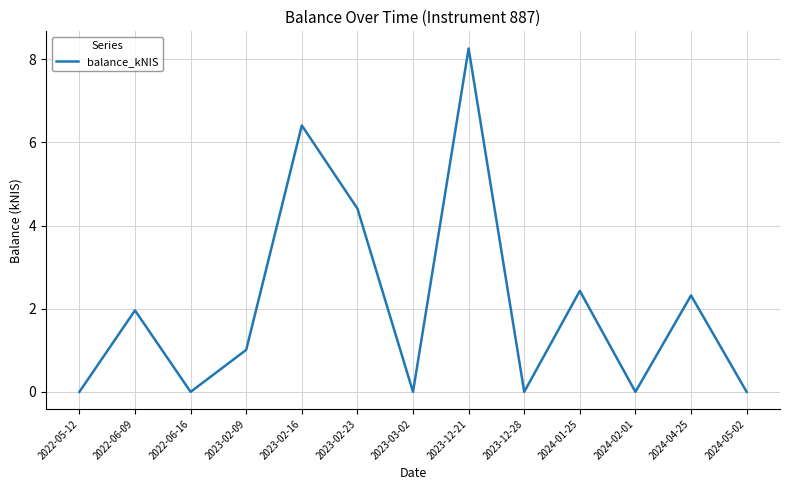

The chart shows a value of 3.7 at 2024-04-25. True or false?

False